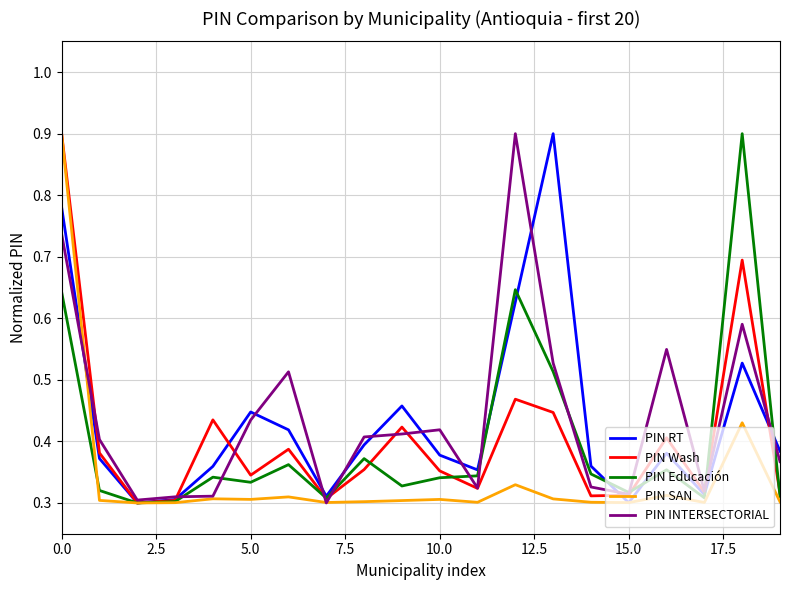

What is the highest value of the PIN INTERSECTORIAL series?

0.9